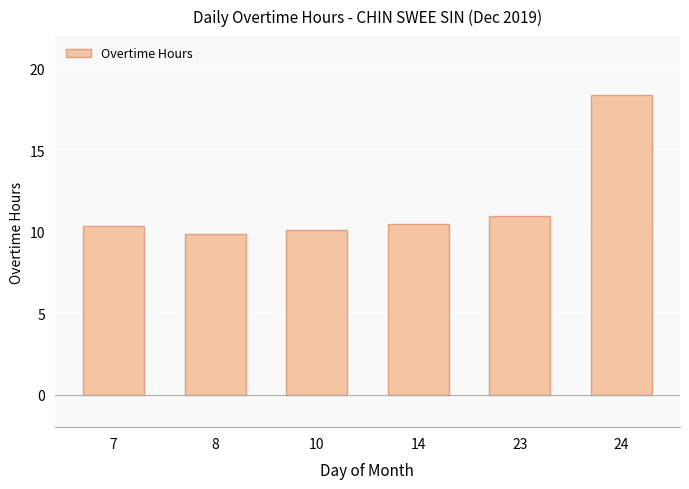

Reading left to right, what are all the values shown in this chart?

7=10.3	8=9.8	10=10.1	14=10.5	23=11.0	24=18.4